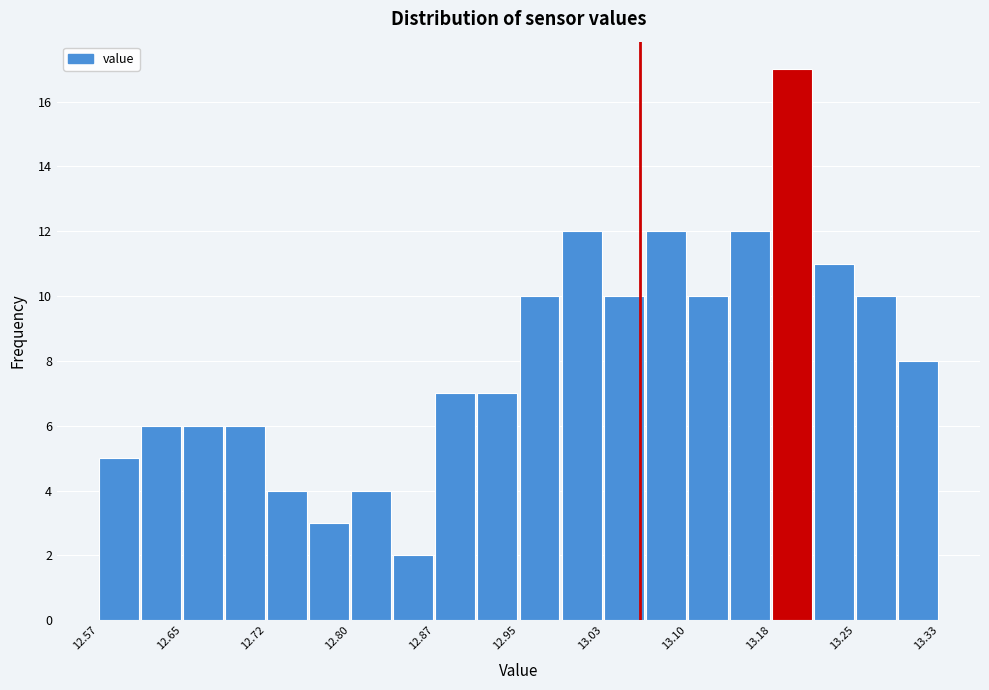

Read against the x-axis, roughly where is the centre of the tallest bar?

13.20